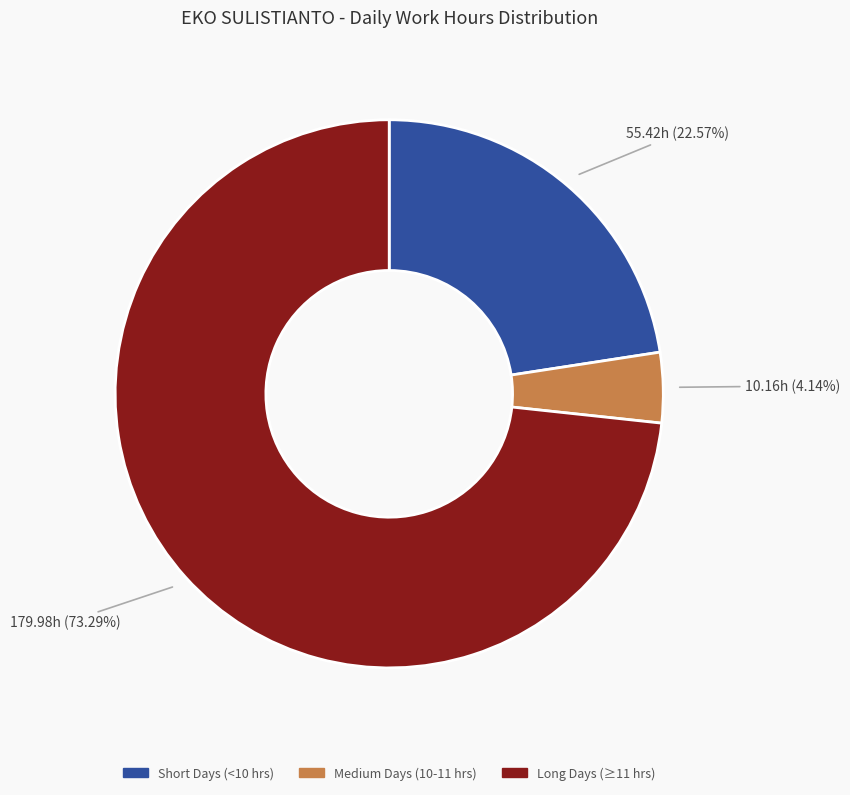

Count the number of slices in the pie.

3